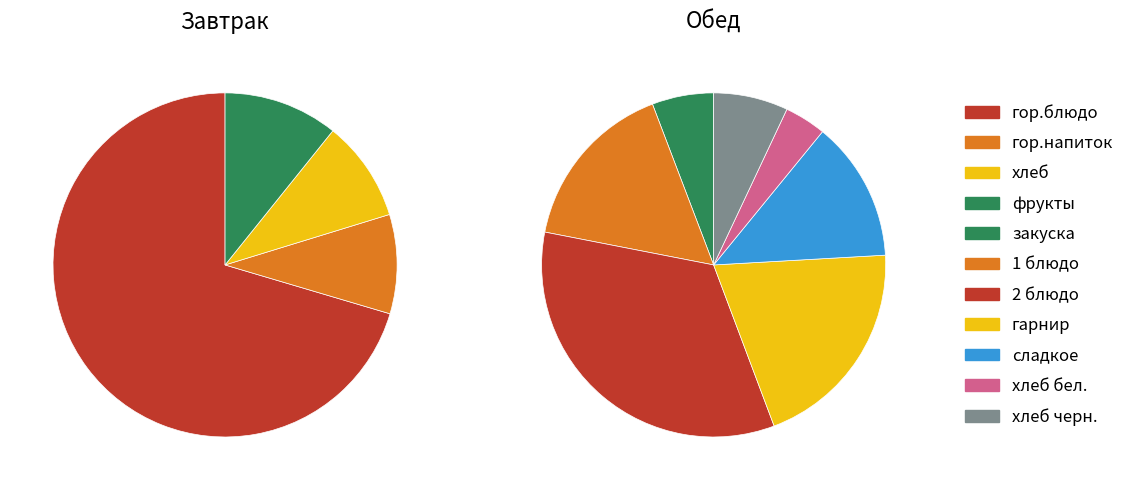

What is the largest slice in the pie chart?

Завтрак (гор.блюдо)